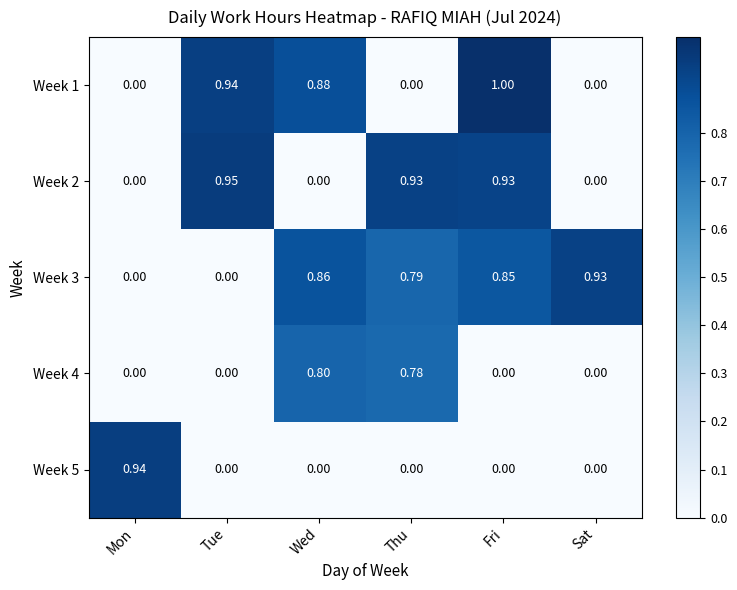

Is the value of Week 3 at Sat greater than the value of Week 4 at Mon?

Yes